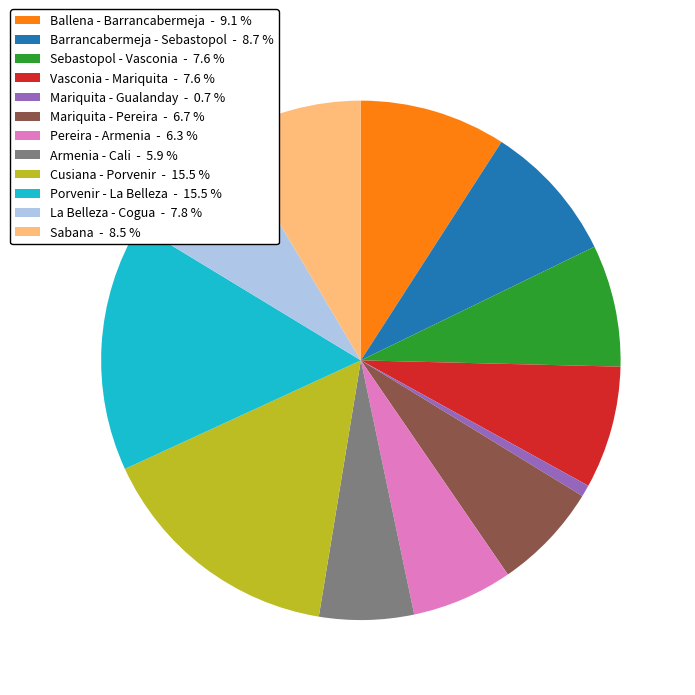

Do La Belleza - Cogua - 7.8 % and Mariquita - Gualanday - 0.7 % together represent more than half of the pie?

No